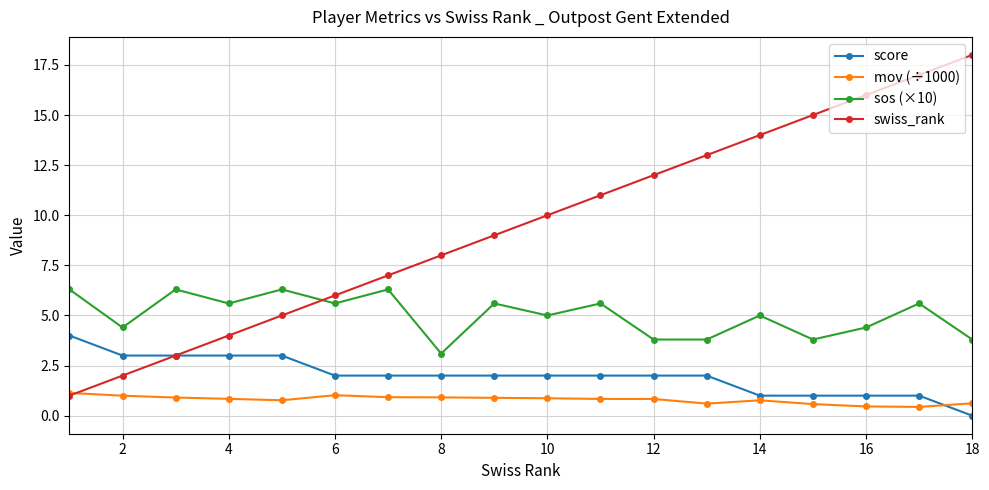

True or false: score and sos (×10) intersect in this chart.

False